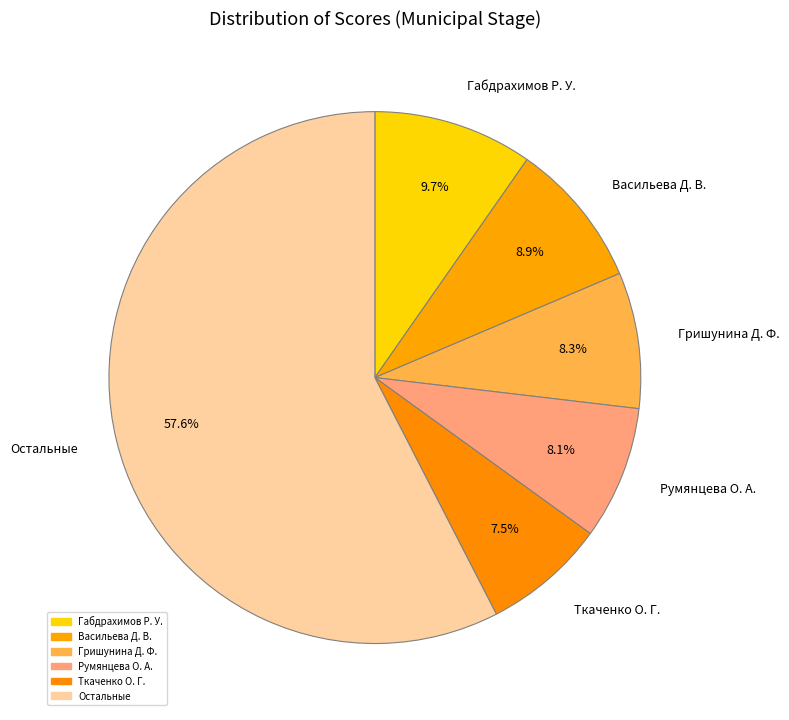

What is the majority slice?

Остальные